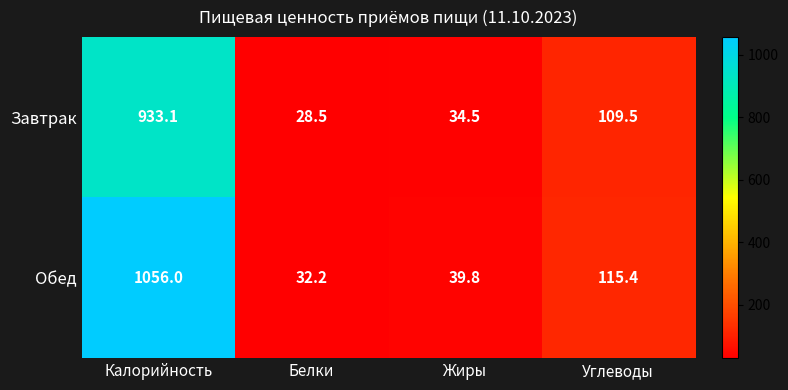

At which category is the sum across all series the highest?

Калорийность